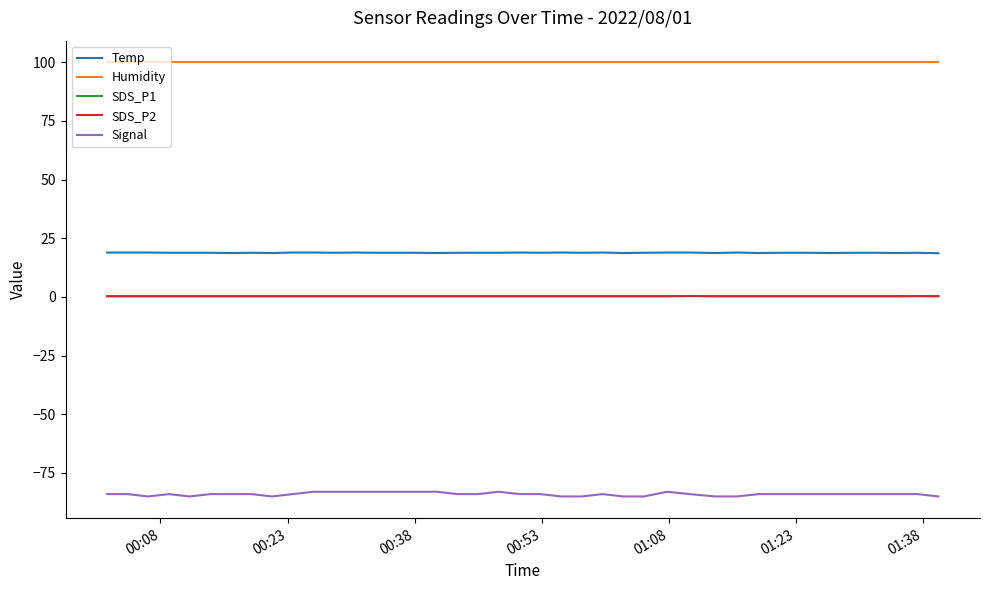

List the series in order of their peak value, lowest first.

Signal, SDS_P1, SDS_P2, Temp, Humidity